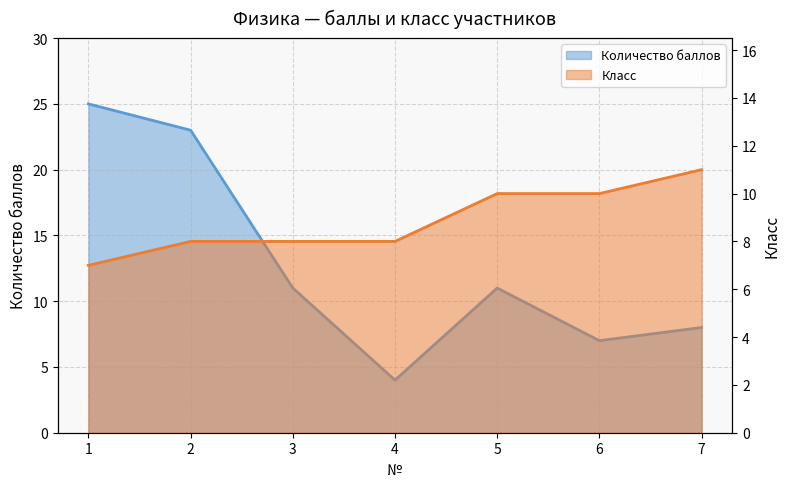

What is the difference between the maximum and minimum values in the Количество баллов series?

21